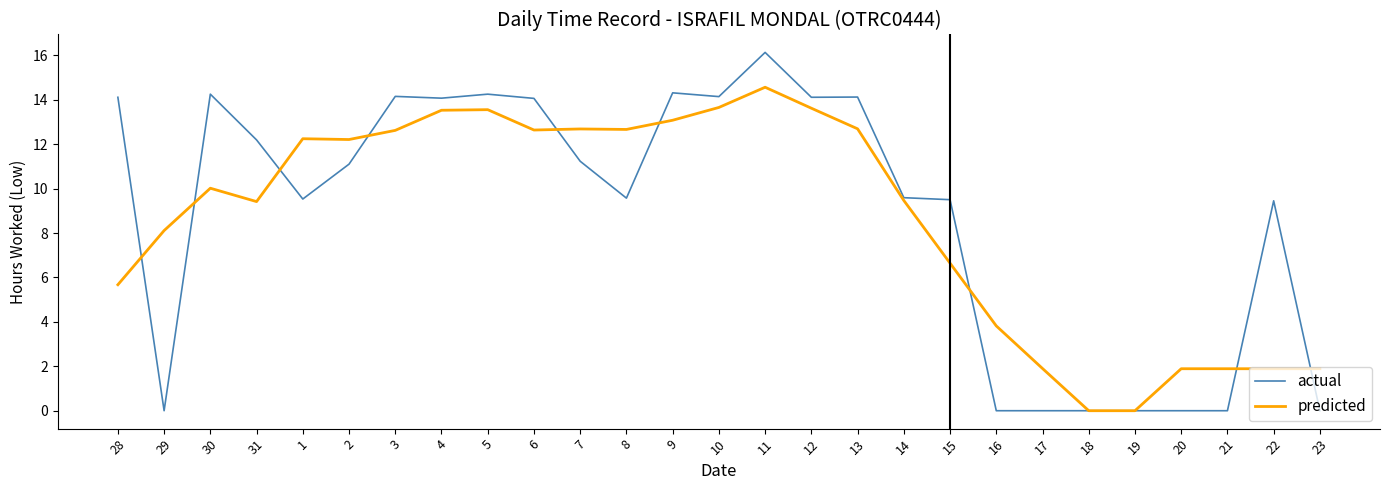

What is the sum of the predicted values at 5 and 7?

26.2